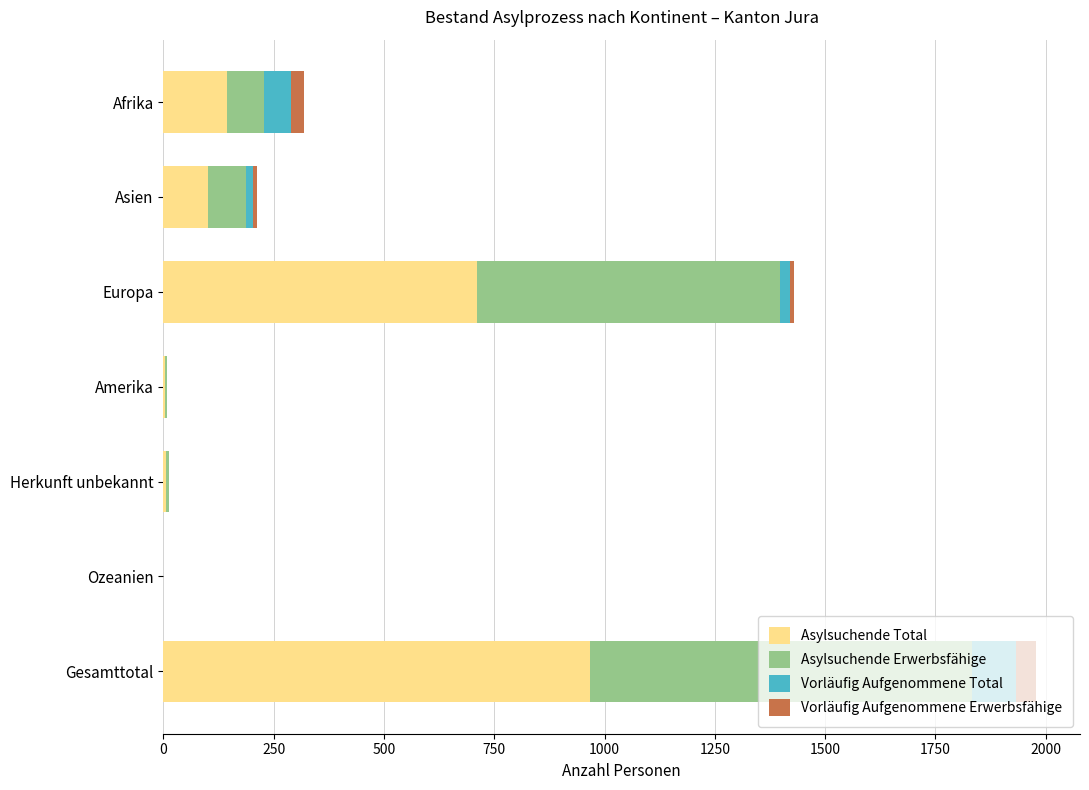

At which category is the sum across all series the highest?

Gesamttotal